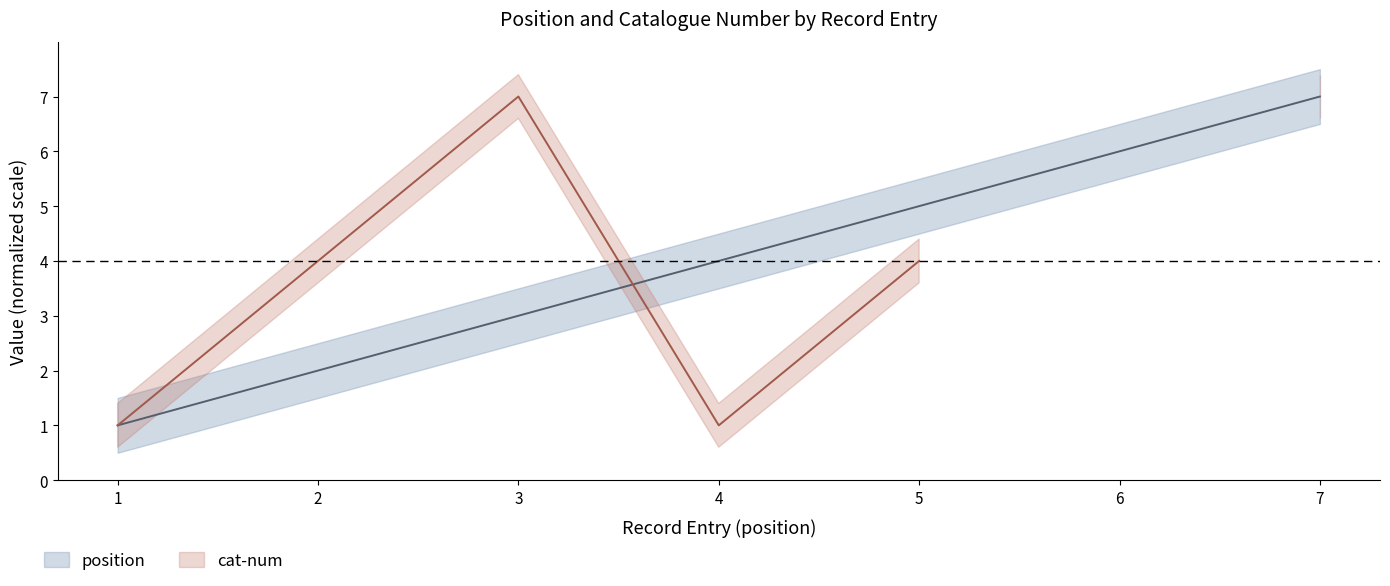

How many values are below 4?

3